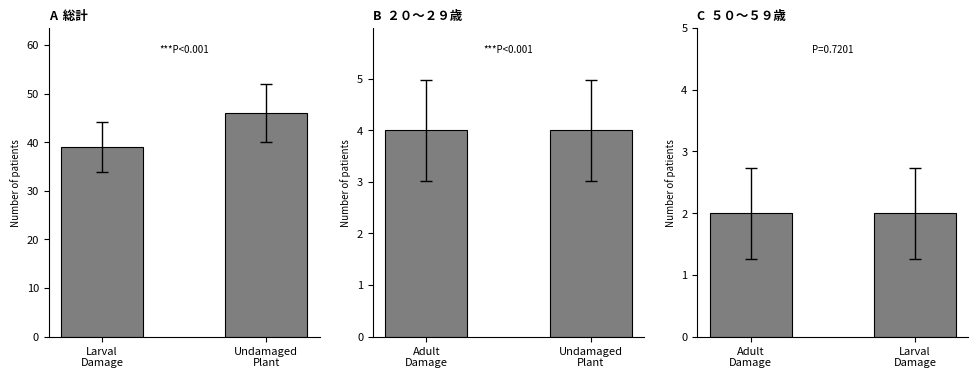

At which label is 総計 closest to 42?

Larval
Damage